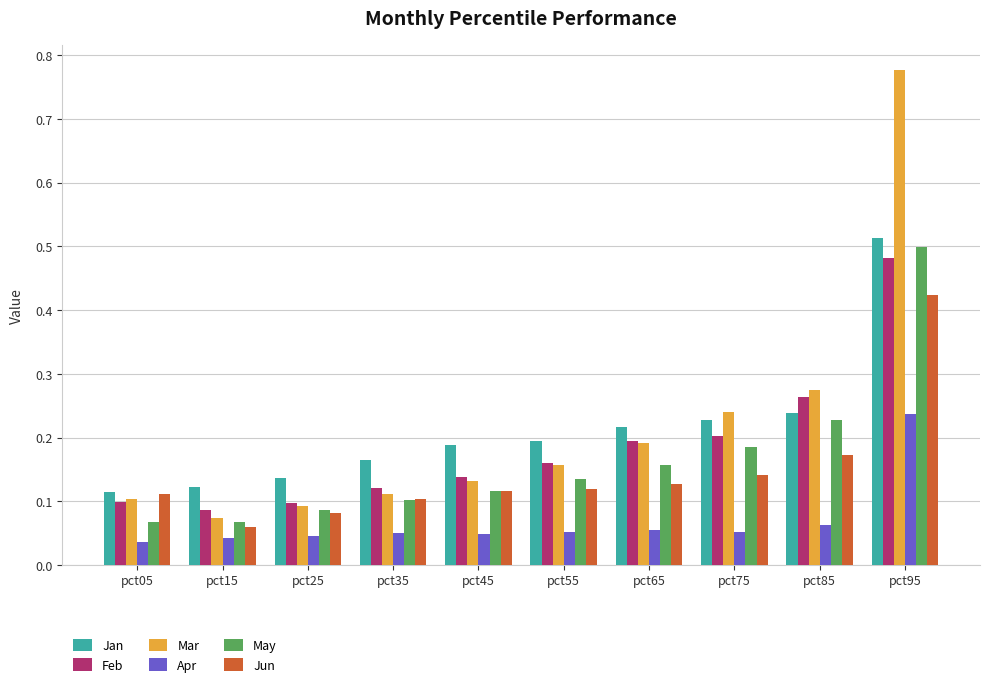

At which label is Jan closest to 0?

pct05